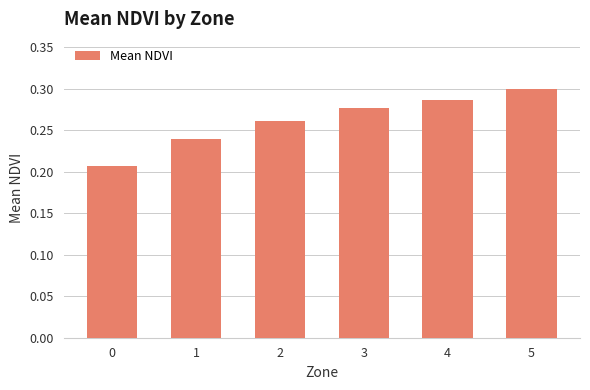

Does the chart contain stacked bars?

No